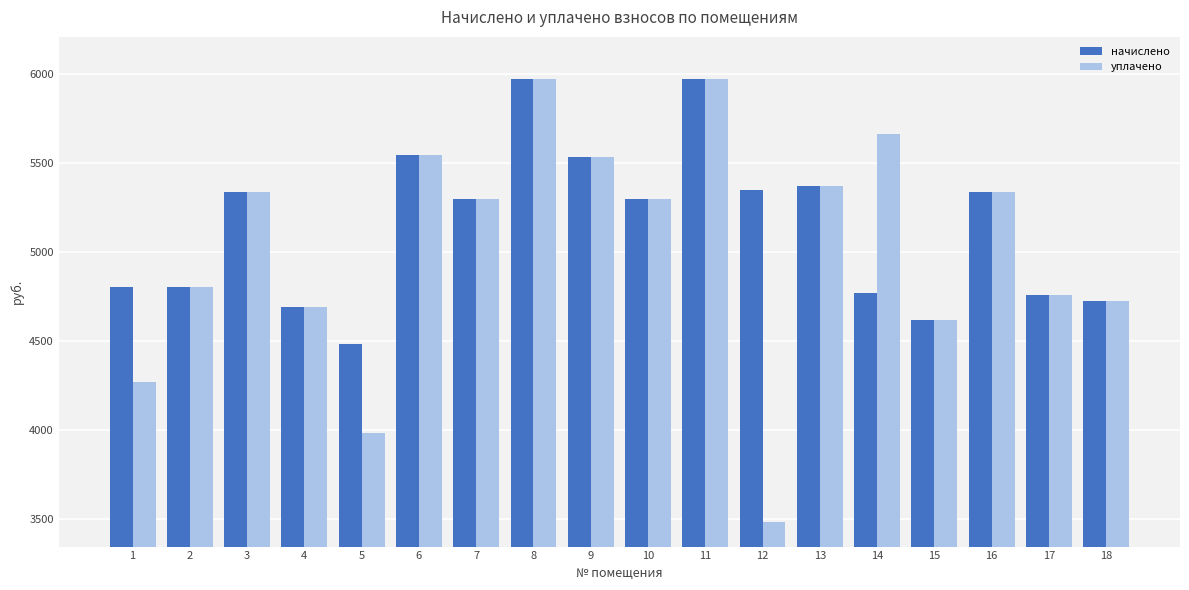

What is the maximum value for уплачено?

5967.4